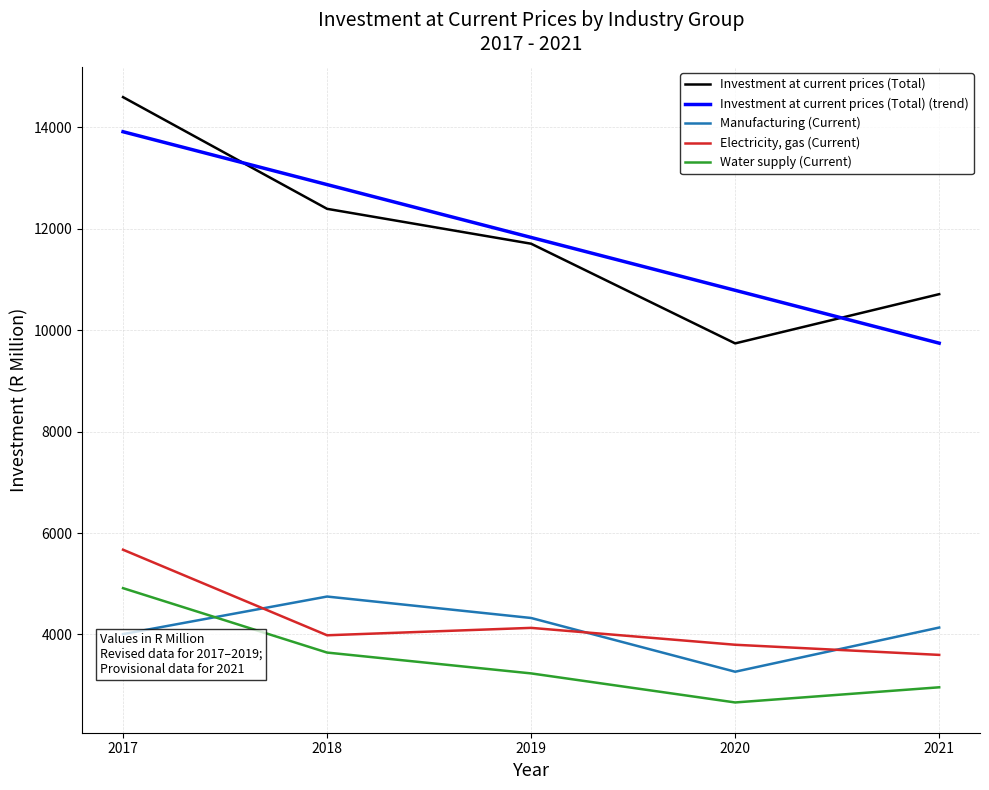

Read the Water supply (Current) value at 2021.

2958.0